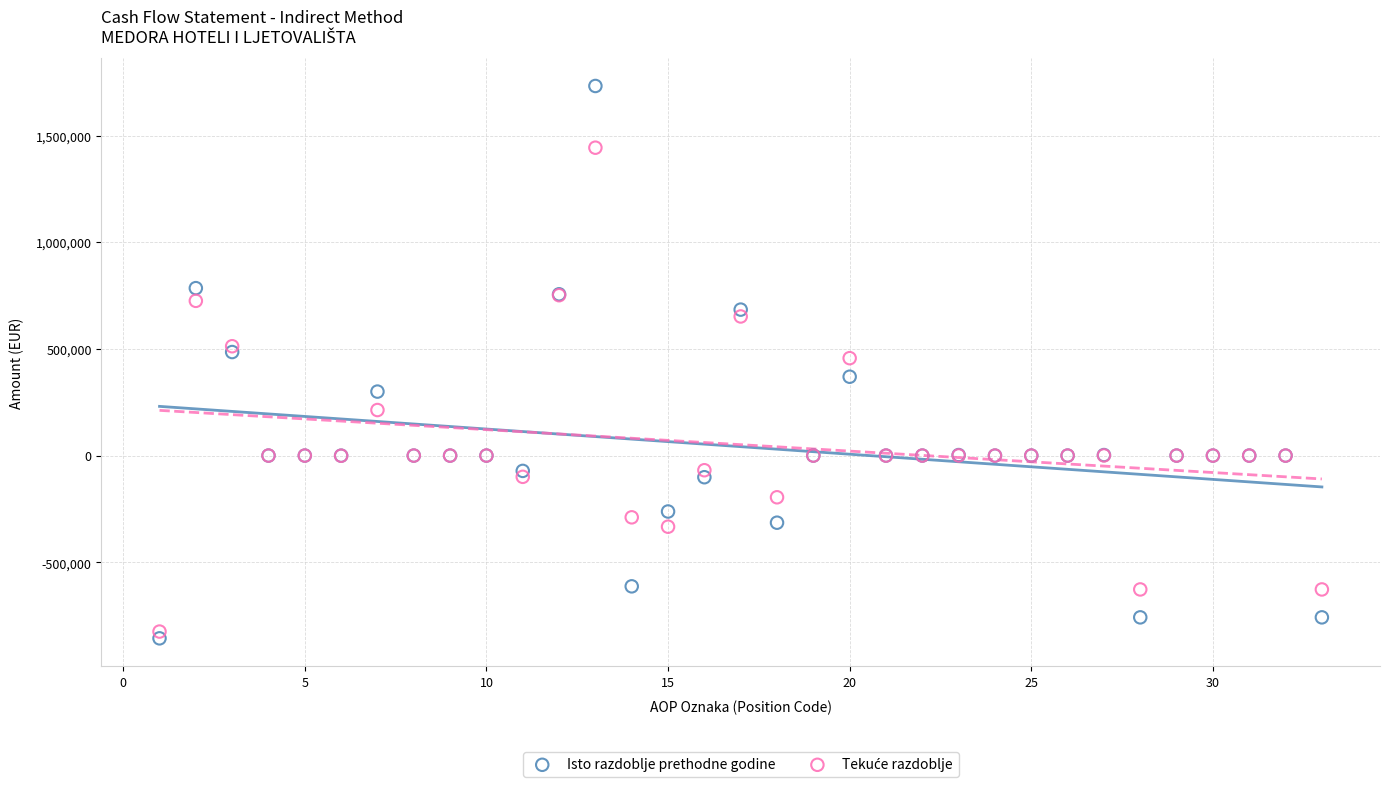

Which series has the widest spread of Y values?

Isto razdoblje prethodne godine